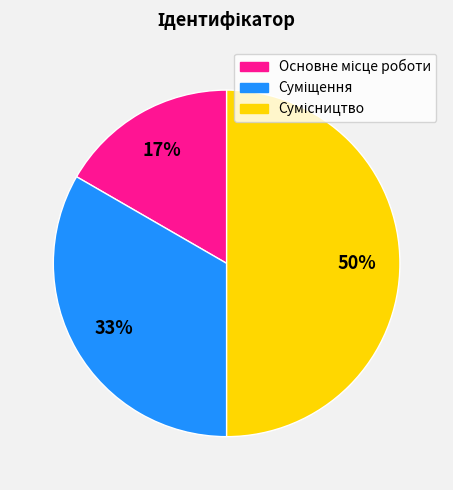

To the nearest percent, what is the average slice percentage?

33%